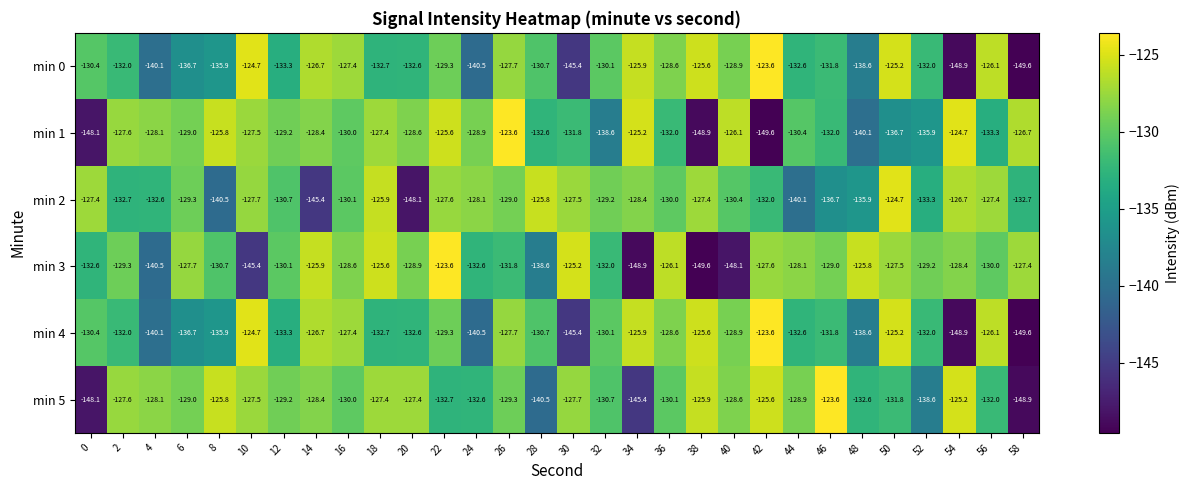

What is the minimum value shown in the chart?

-149.6